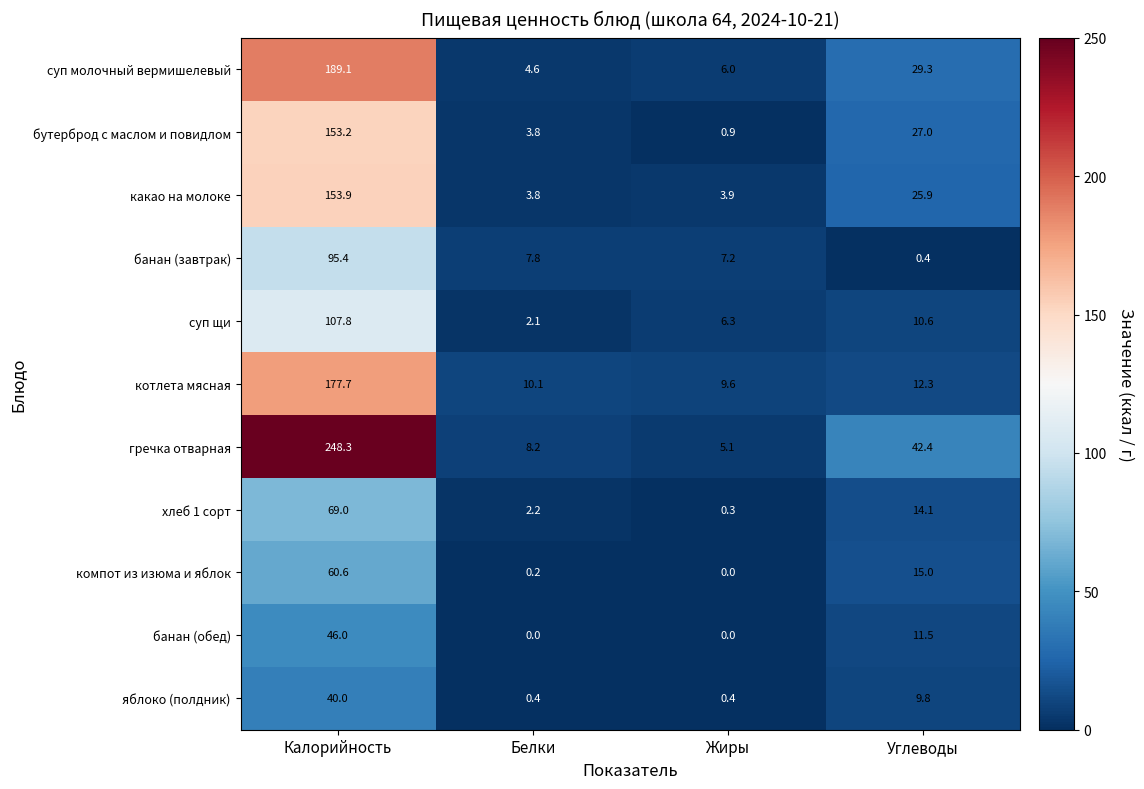

Rank the series by their maximum value, from lowest to highest.

яблоко (полдник), банан (обед), компот из изюма и яблок, хлеб 1 сорт, банан (завтрак), суп щи, бутерброд с маслом и повидлом, какао на молоке, котлета мясная, суп молочный вермишелевый, гречка отварная